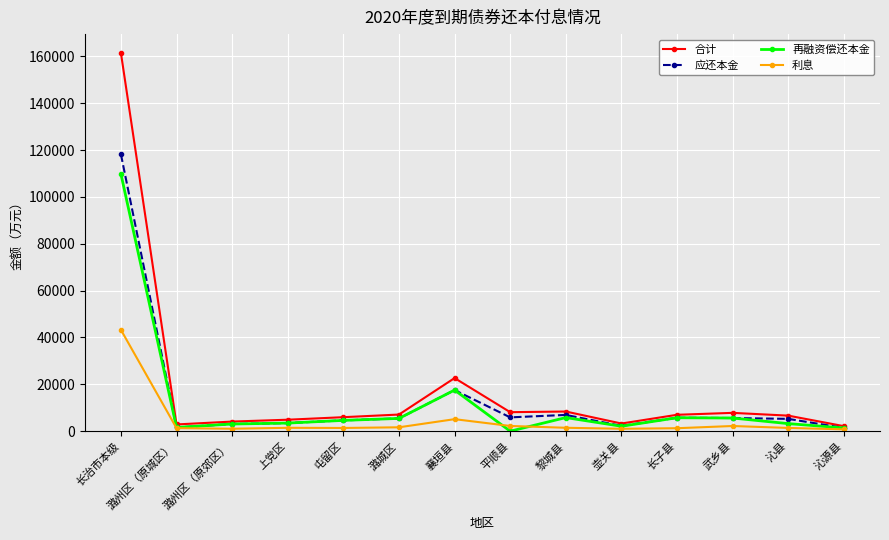

What is the sum of all 应还本金 values?

186936.0